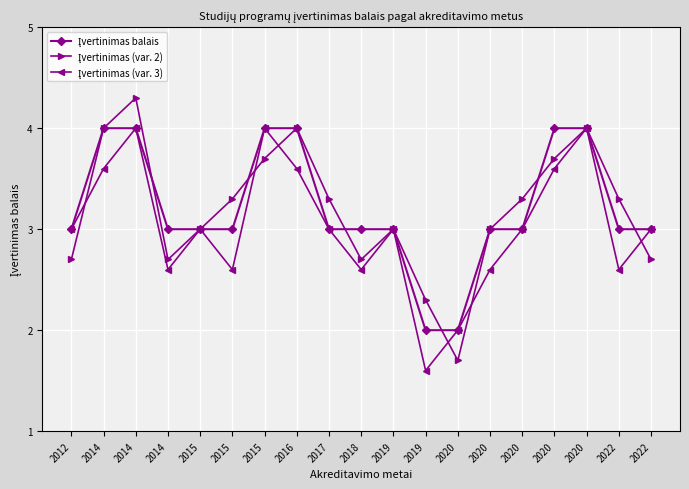

How many data points does each series have?

19